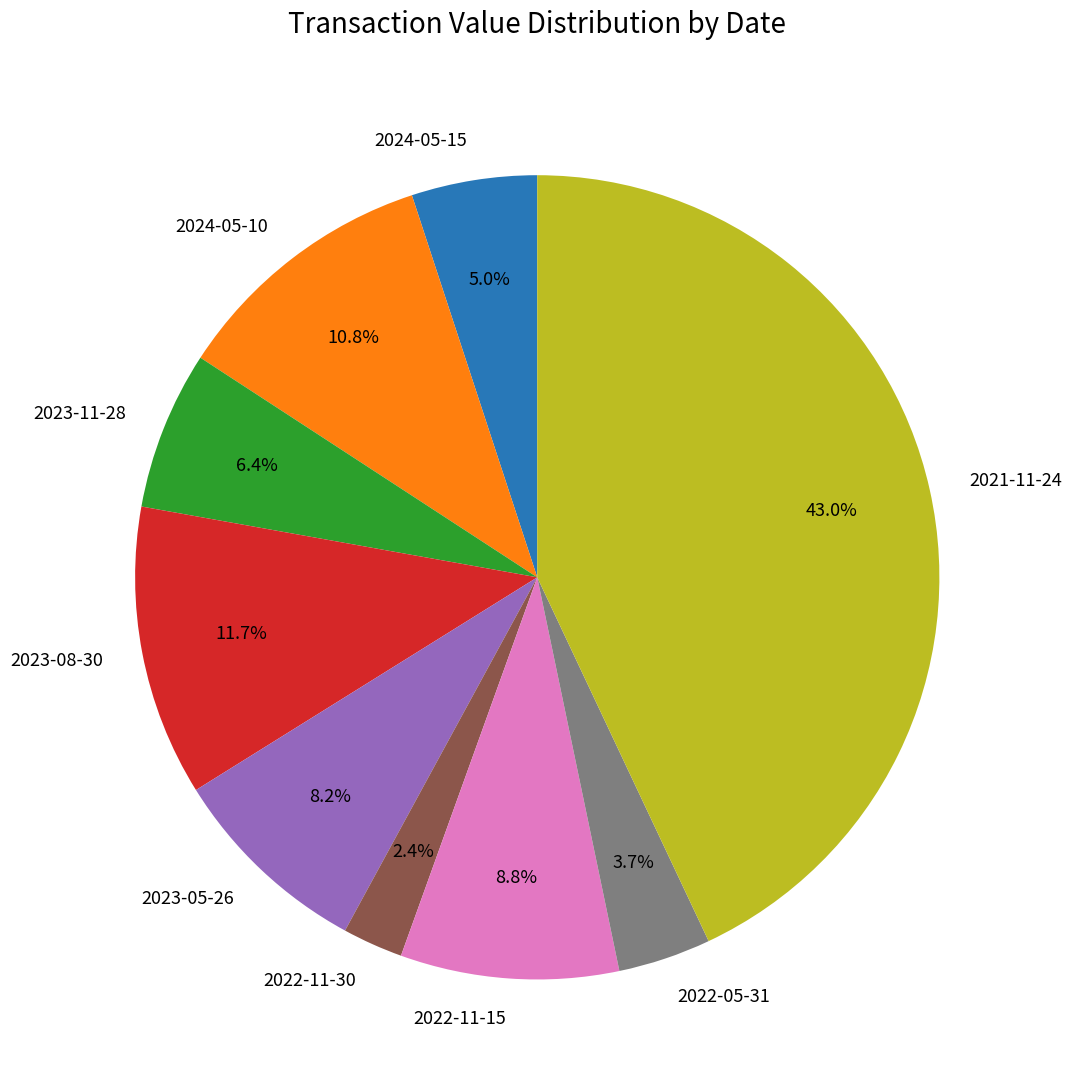

Is the sum of 2023-11-28 and 2023-08-30 greater than half?

No